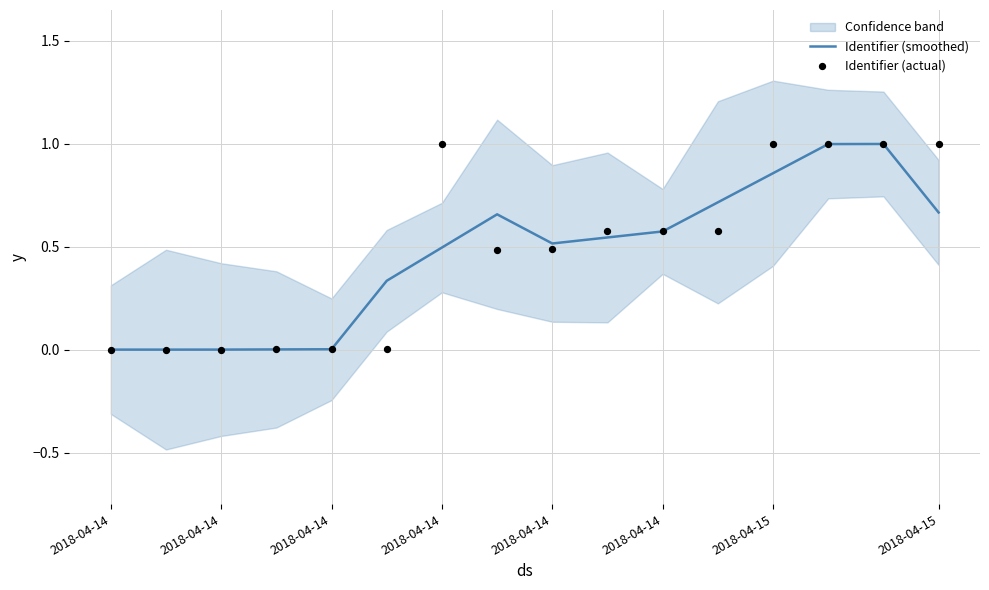

What are all the series names shown in the legend?

Identifier (smoothed), Identifier (actual)